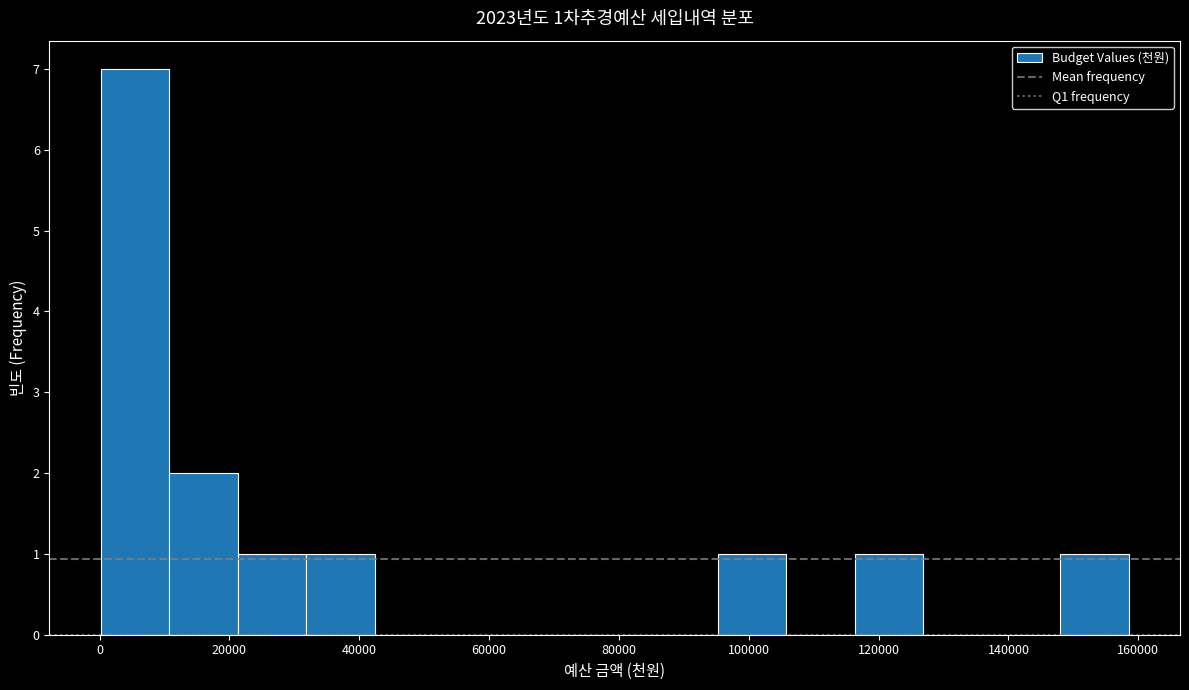

Over which range of the x-axis is the bar tallest?

0 to 10000